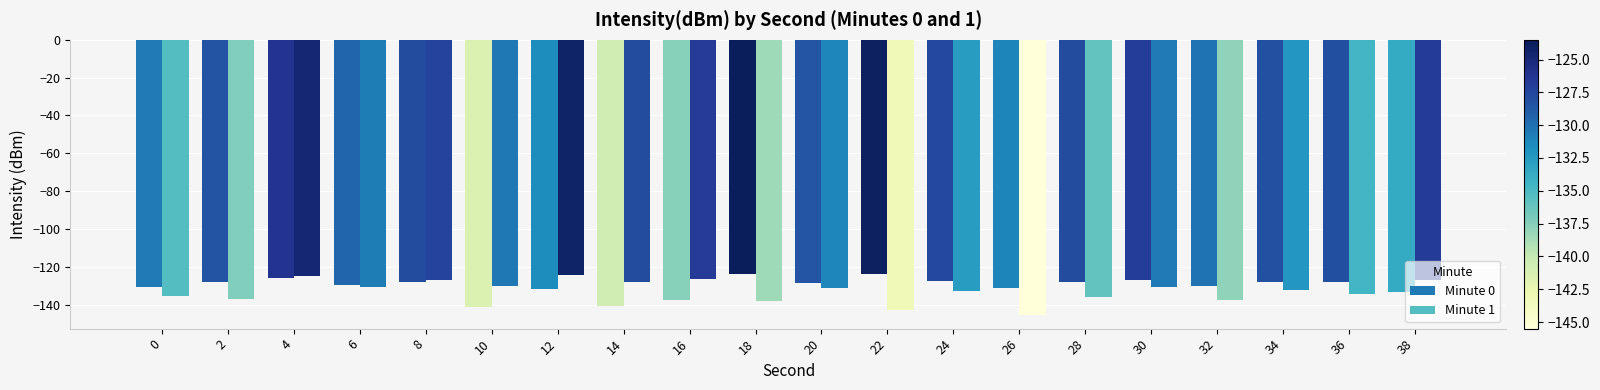

Are the bars horizontal?

No